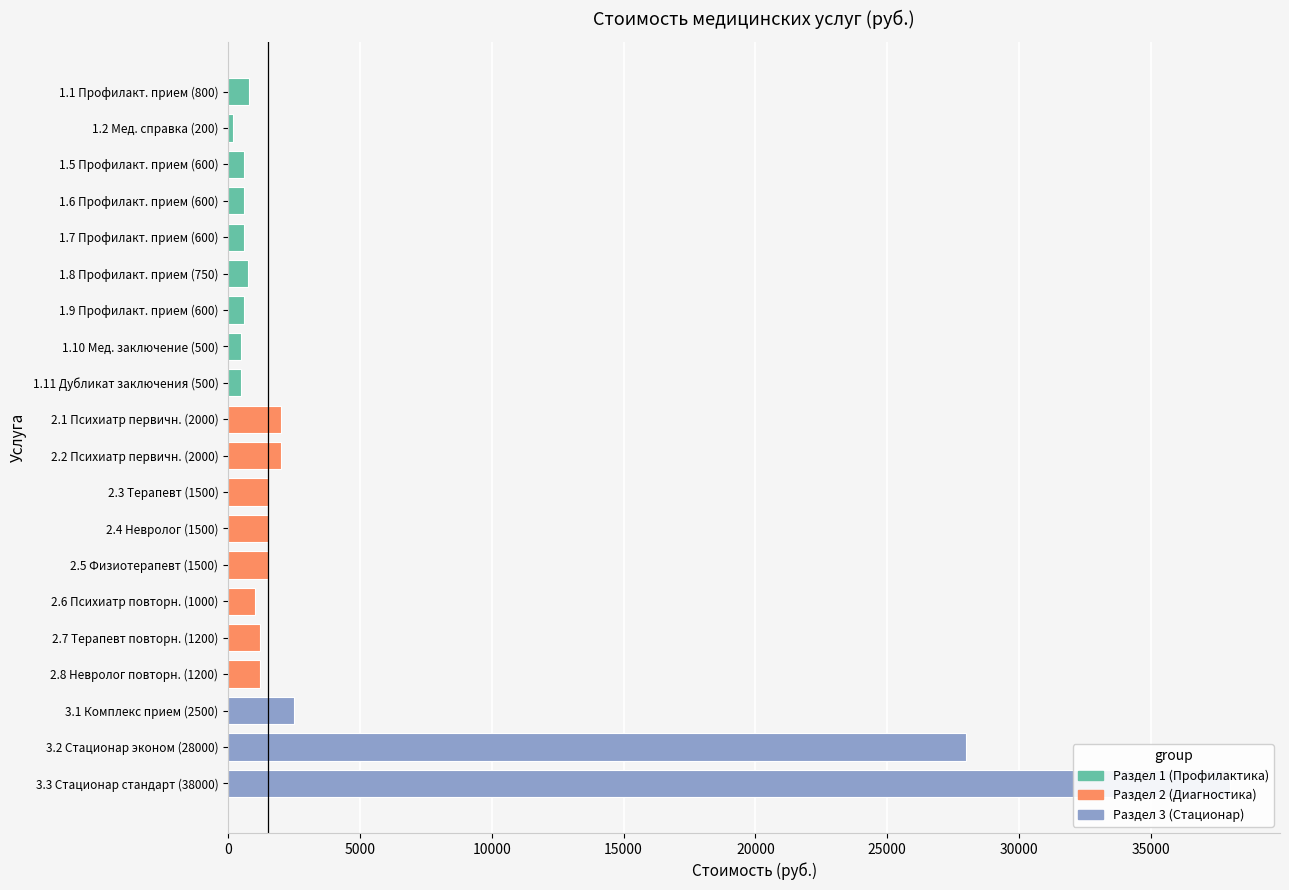

What is the lowest value of the Раздел 1 (Консультативно-профилактический) series?

200